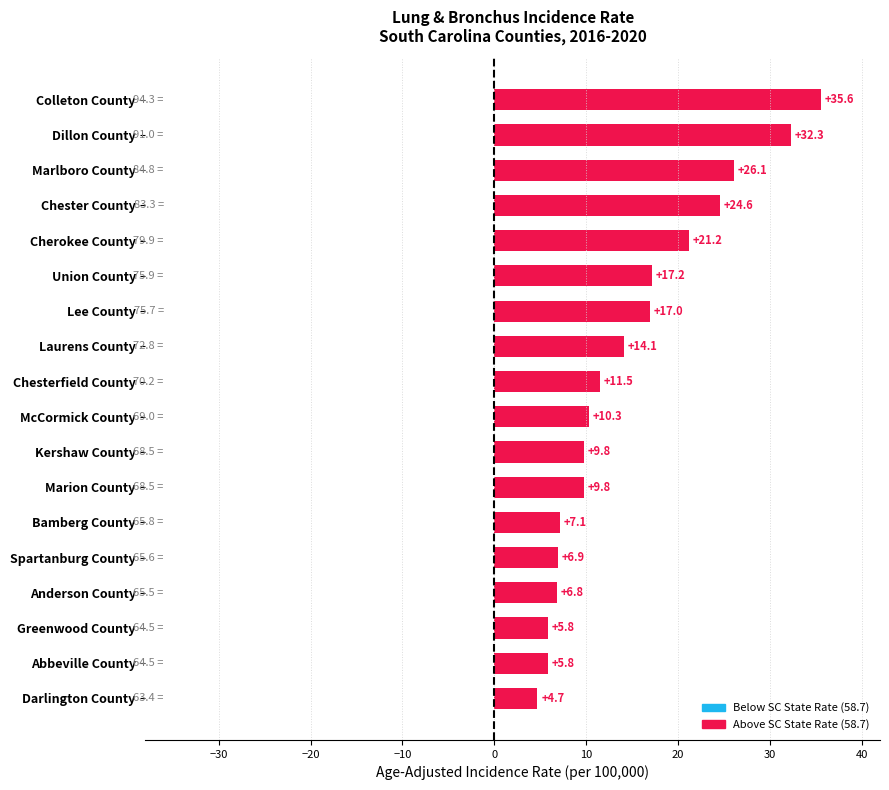

What is the average value?

14.8